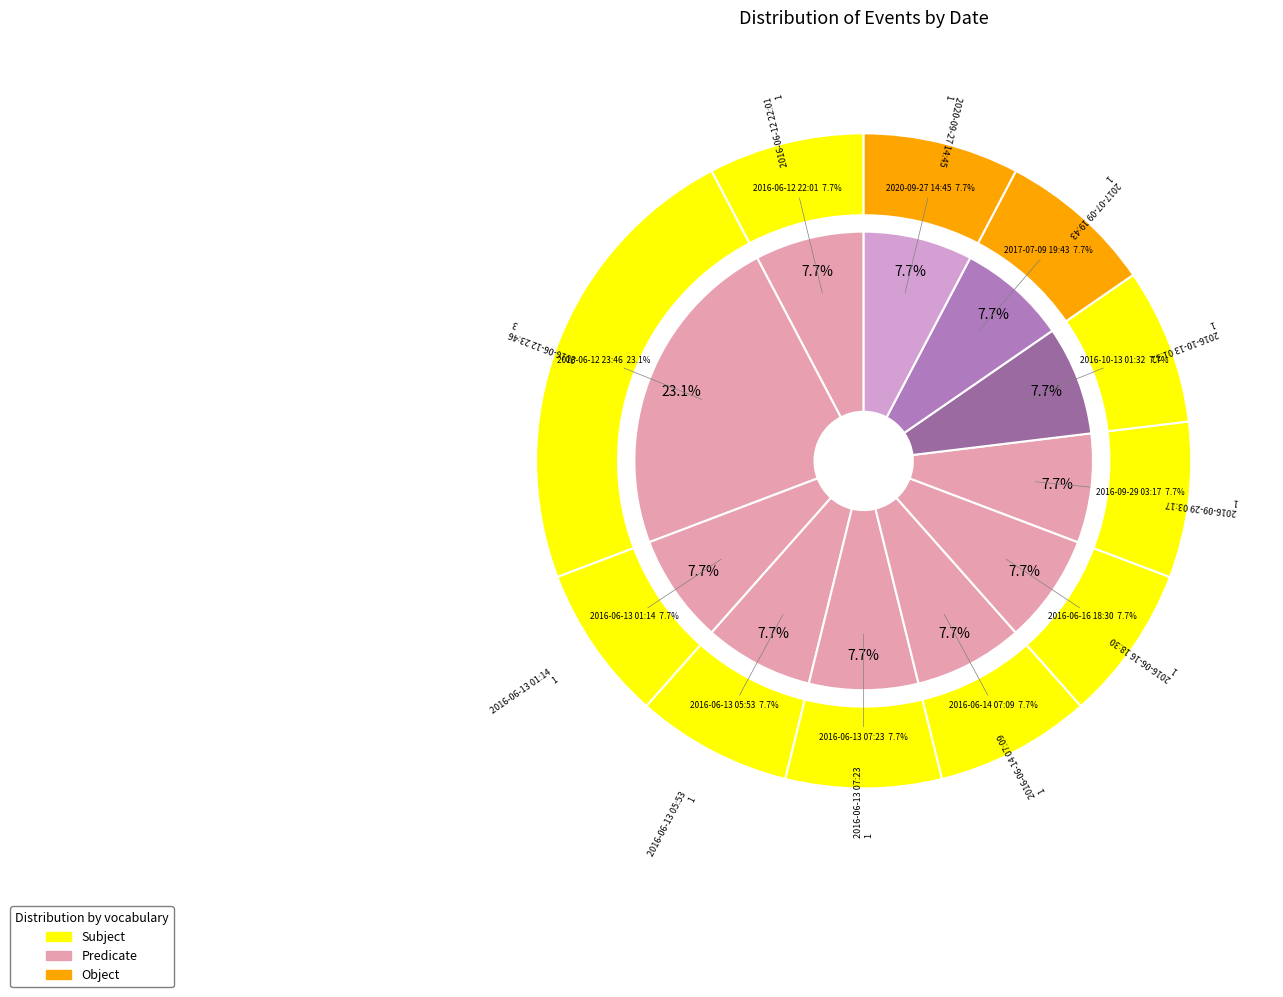

Between 2020-09-27 14:45 and 2016-06-16 18:30, which is larger?

2020-09-27 14:45